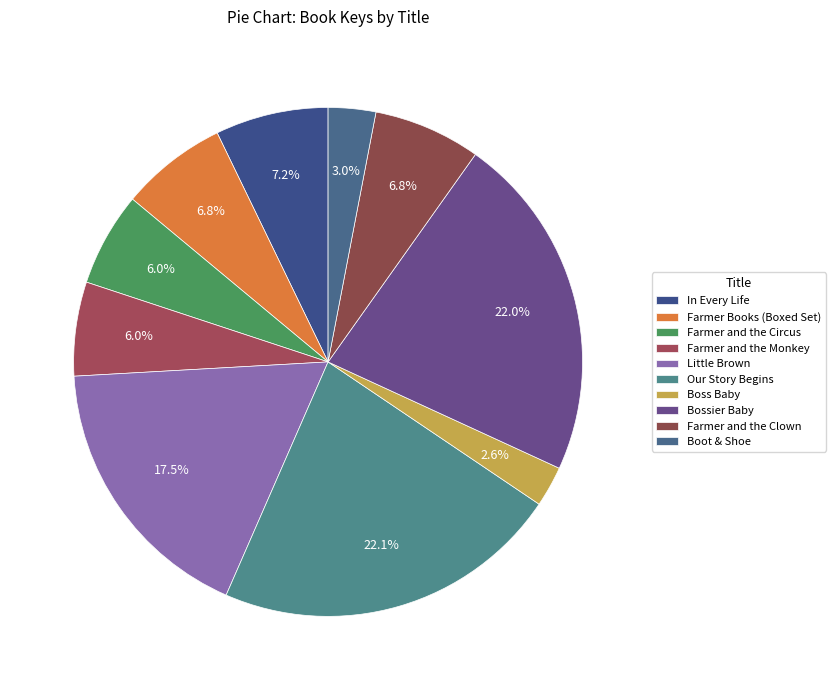

How many segments does this pie chart have?

10